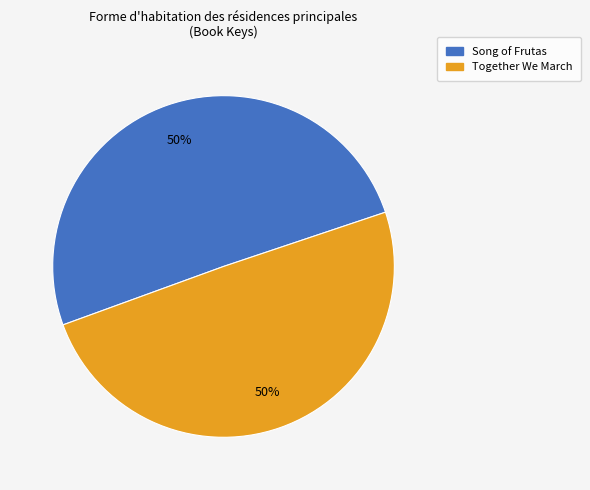

To the nearest percent, what is the combined percentage of Together We March and Song of Frutas?

100%